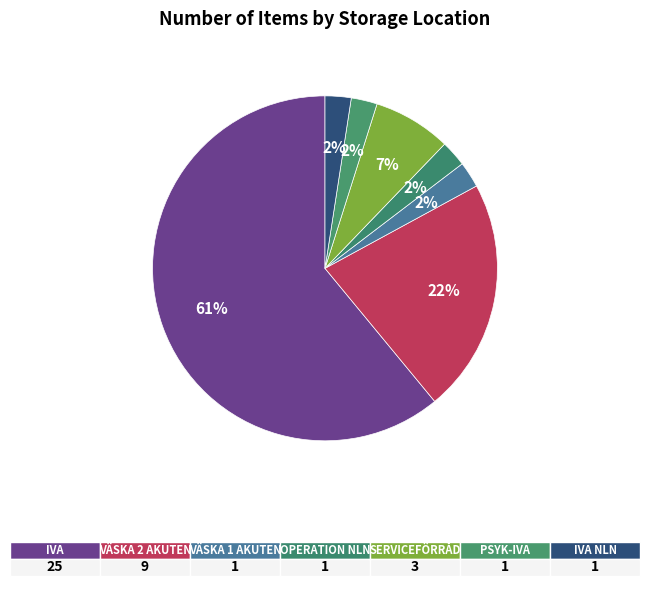

Count the number of slices in the pie.

7